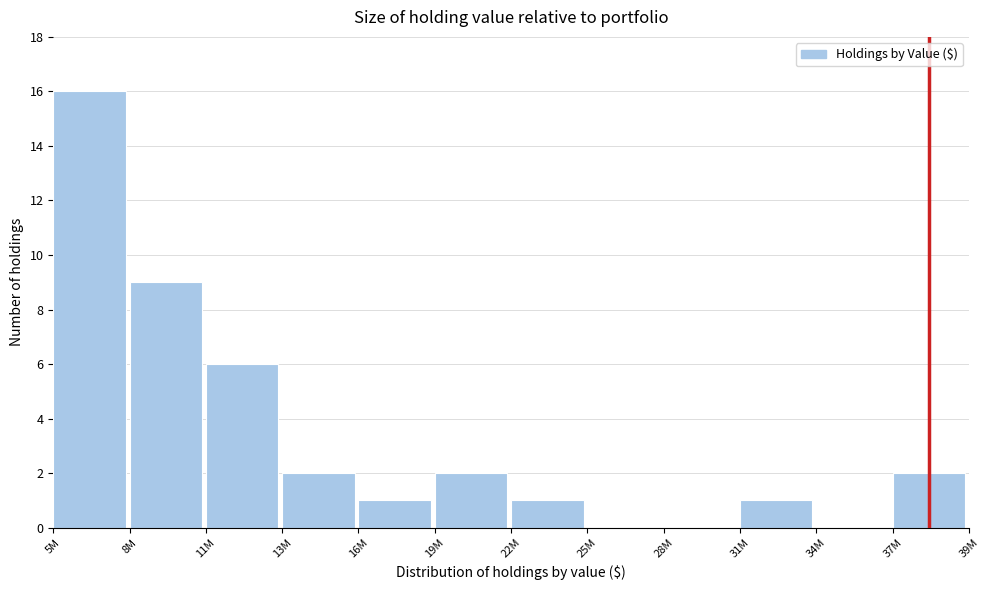

Reading left to right, transcribe all the data shown in this chart.

5M=16	8M=9	11M=6	13M=2	16M=1	19M=2	22M=1	25M=0	28M=0	31M=1	34M=0	37M=2